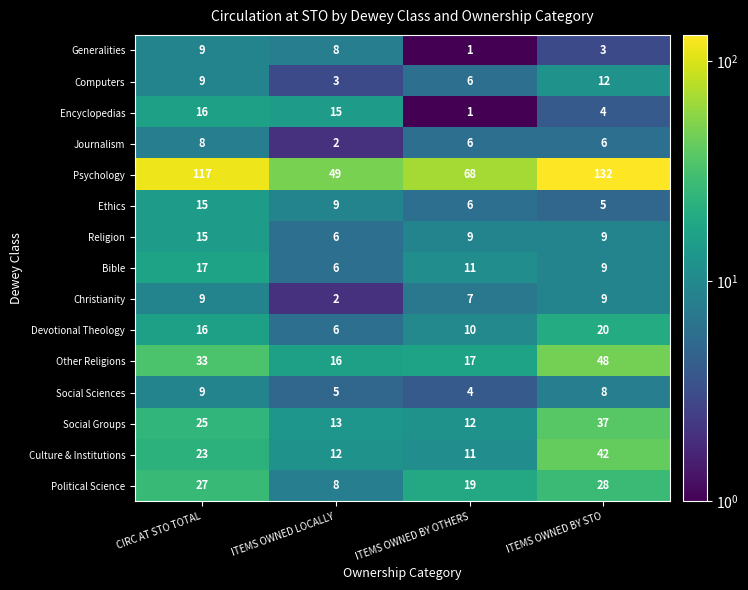

The Psychology series shows 132 at ITEMS OWNED BY STO. True or false?

True